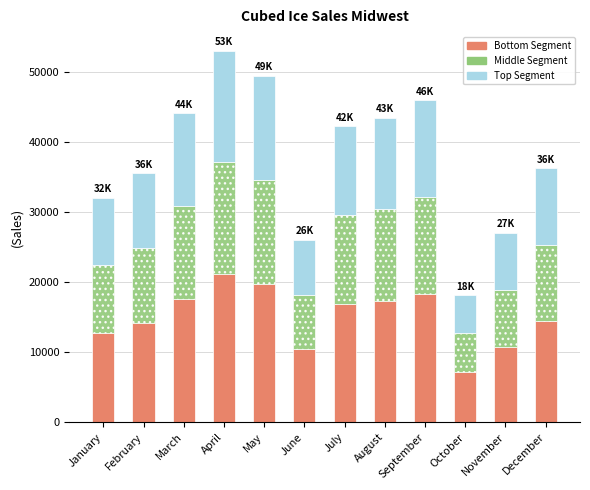

How many data points in Bottom Segment are less than 16880?

6